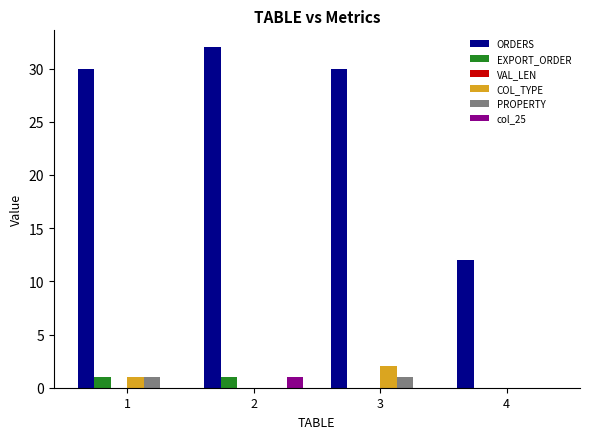

Count the number of data series in this chart.

5